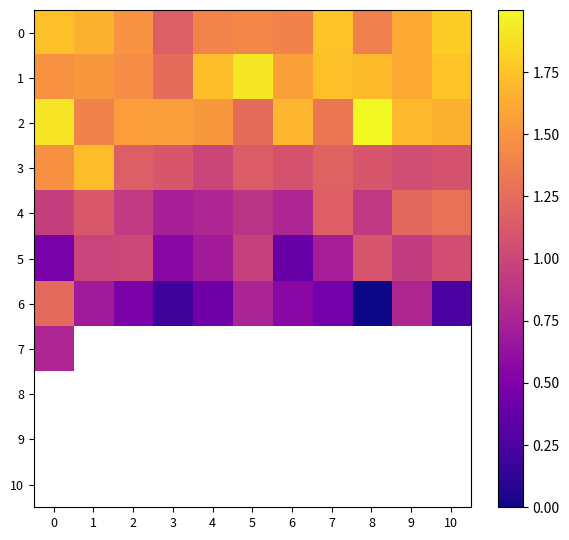

The value of 1 at 6 is 2.3. True or false?

False